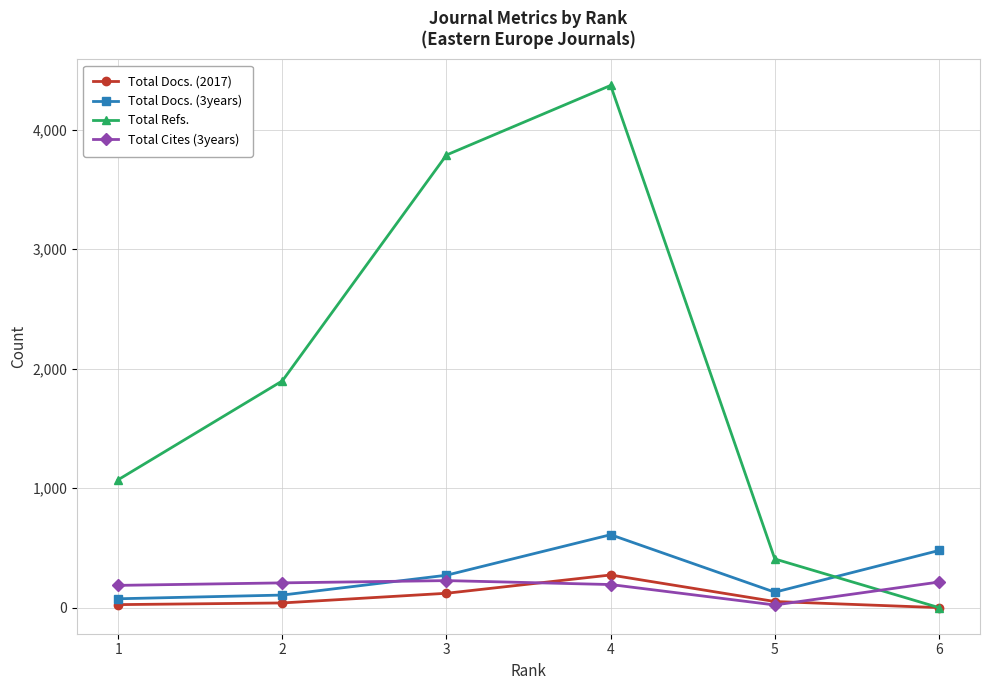

At which label is Total Docs. (2017) closest to 136?

3